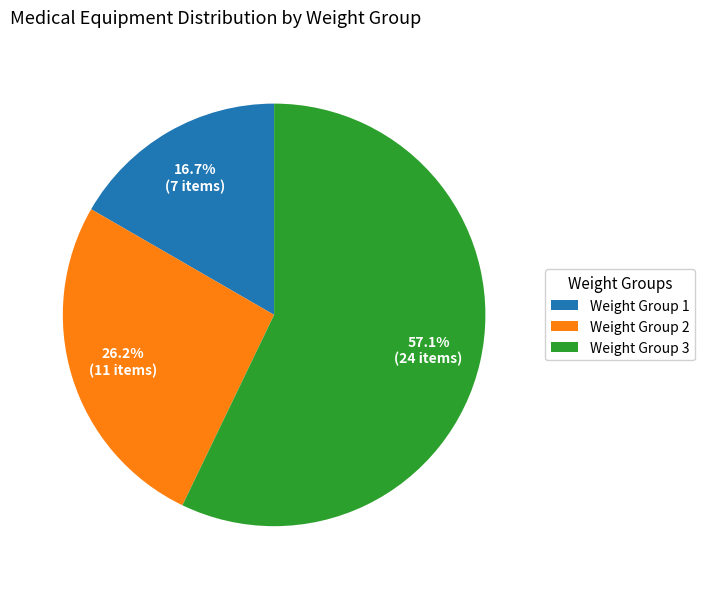

What is the total percentage of Weight Group 3 and Weight Group 1?

73.8%